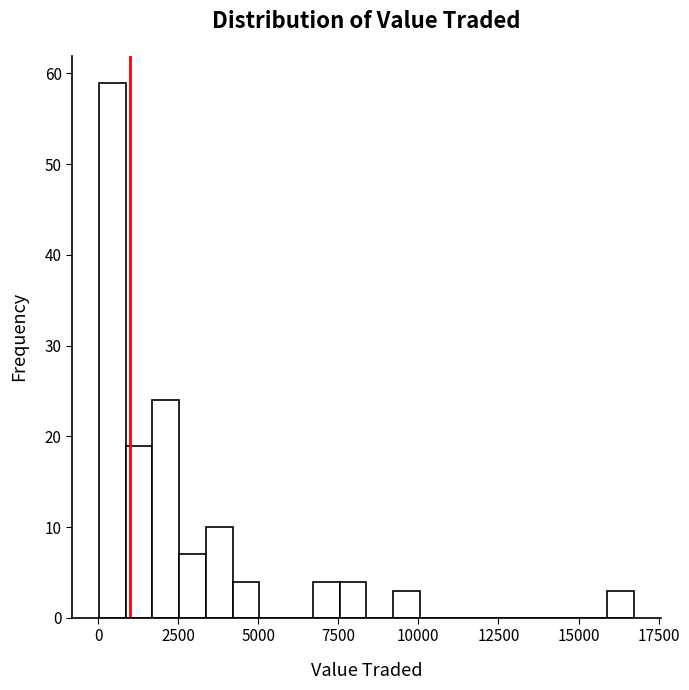

Around what value on the x-axis is the tallest bar? Give the approximate position of its centre, as read against the axis.

500